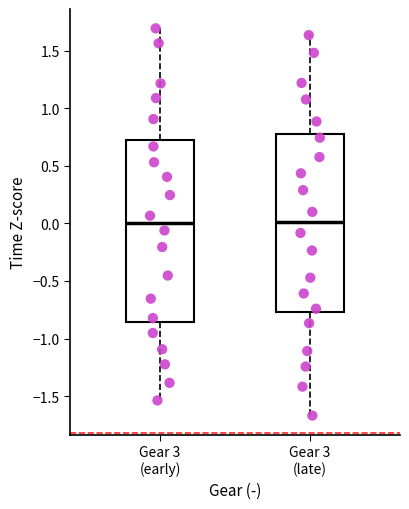

Reading left to right, transcribe this box plot: for each box, give where its median line is, the range the box spans, and where its two whiskers end, as read against the y-axis. The values are not printed on the chart, so give them approximately, as read against the axis.

Gear 3 (early): median 0.00, box -0.85 to 0.75, whiskers -1.55 to 1.70
Gear 3 (late): median 0.00, box -0.75 to 0.80, whiskers -1.65 to 1.65